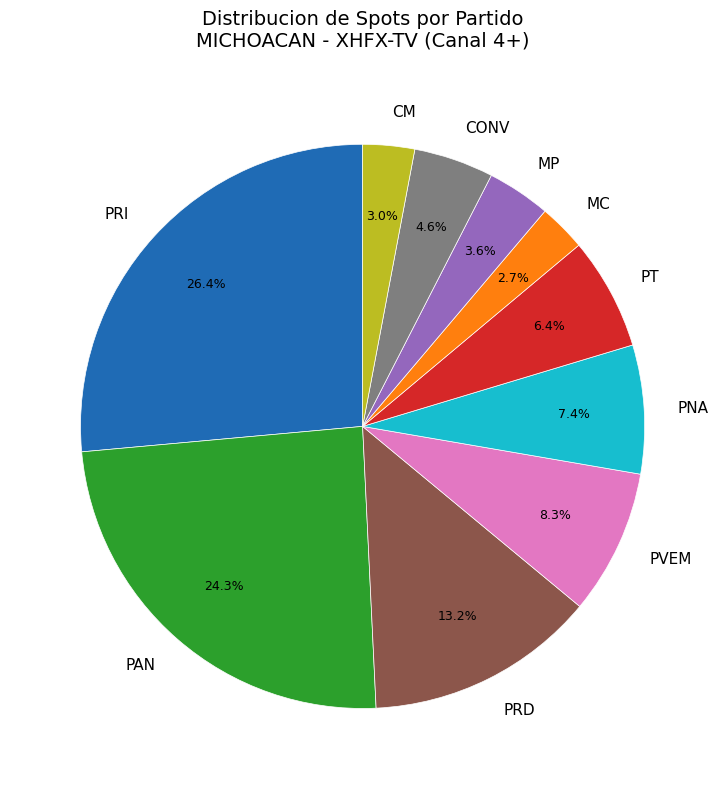

Count the number of slices in the pie.

10